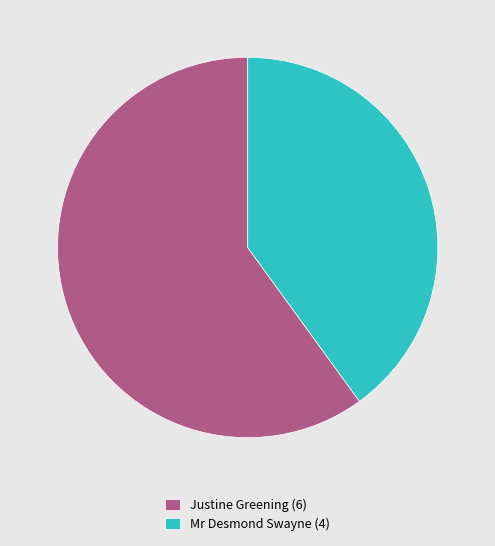

Is there a majority slice in this chart?

Yes